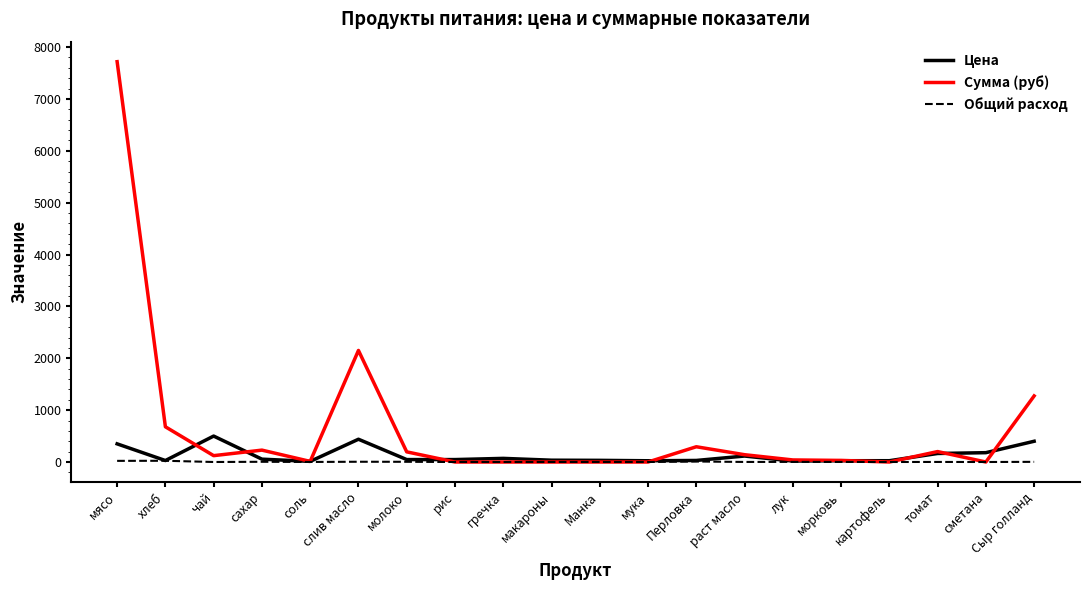

List the series in order of their peak value, highest first.

Сумма (руб), Цена, Общий расход